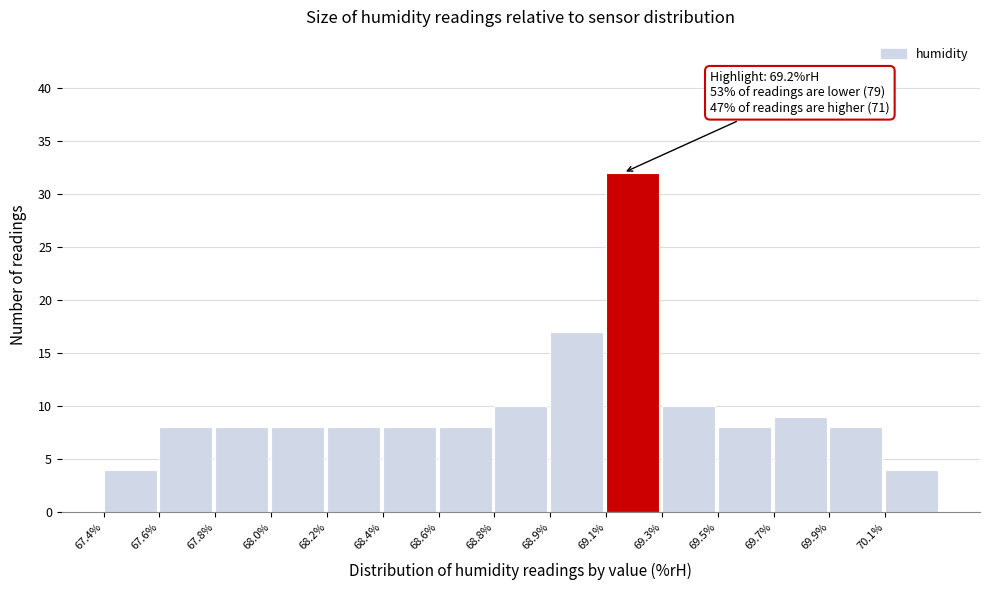

Reading right to left, list all the values displayed in this chart.

4	8	9	8	10	32	17	10	8	8	8	8	8	8	4